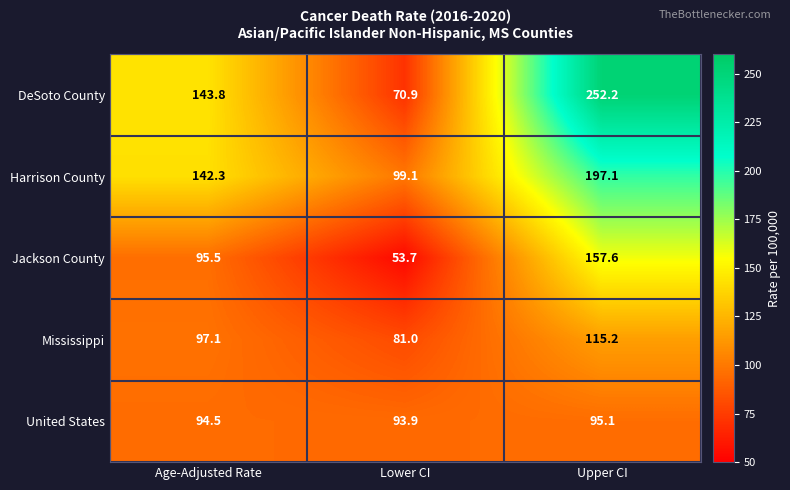

Reading right to left, what are all the values shown in this chart?

DeSoto County: Upper CI=252.2	Lower CI=70.9	Age-Adjusted Rate=143.8
Harrison County: Upper CI=197.1	Lower CI=99.1	Age-Adjusted Rate=142.3
Jackson County: Upper CI=157.6	Lower CI=53.7	Age-Adjusted Rate=95.5
Mississippi: Upper CI=115.2	Lower CI=81.0	Age-Adjusted Rate=97.1
United States: Upper CI=95.1	Lower CI=93.9	Age-Adjusted Rate=94.5